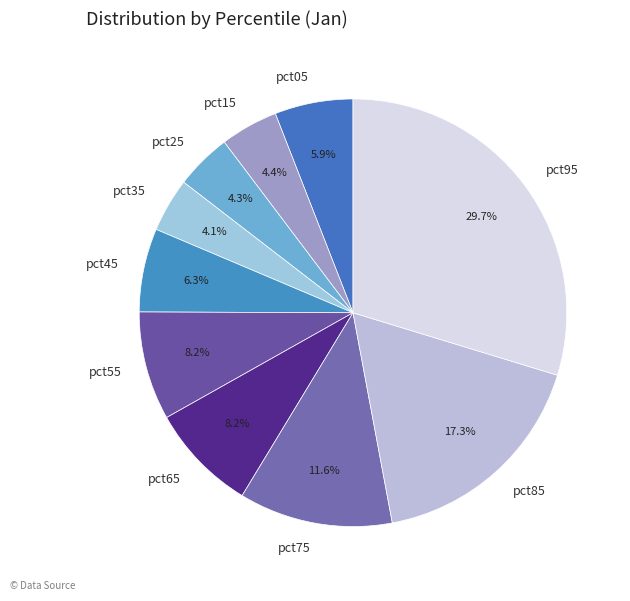

Count the number of slices in the pie.

10